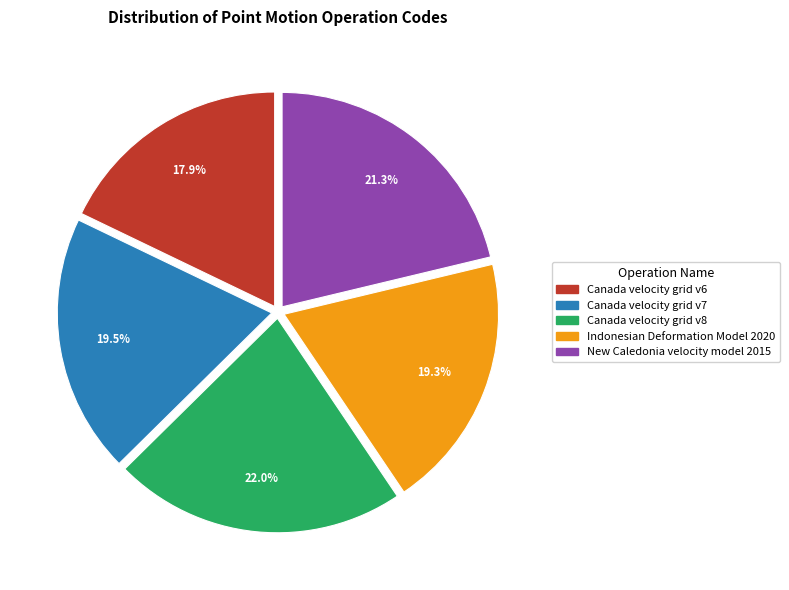

Between Canada velocity grid v8 and Indonesian Deformation Model 2020, which is larger?

Canada velocity grid v8